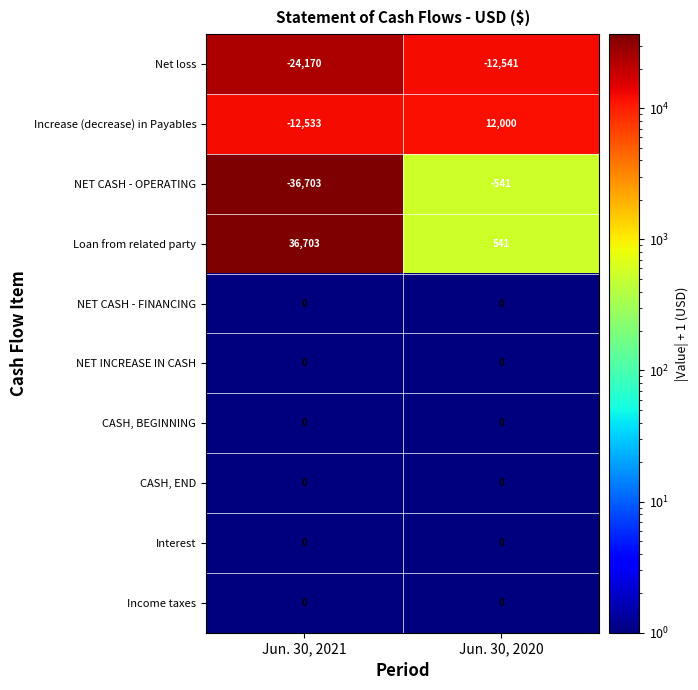

What is the spread (max minus min) of values at Jun. 30, 2021?

73406